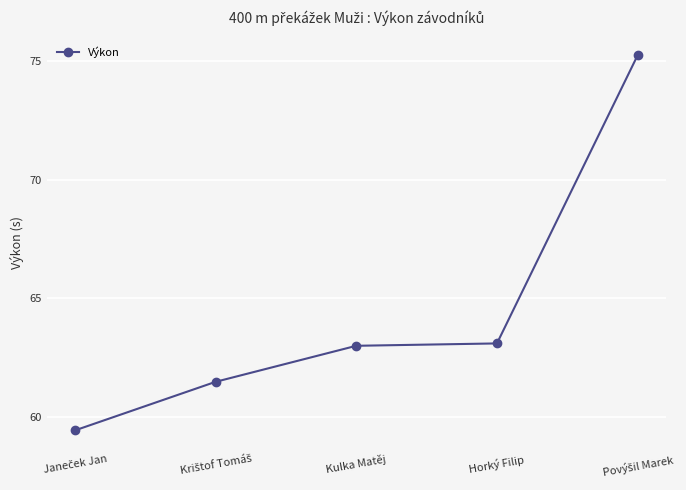

Where does the data first go above 62?

Kulka Matěj